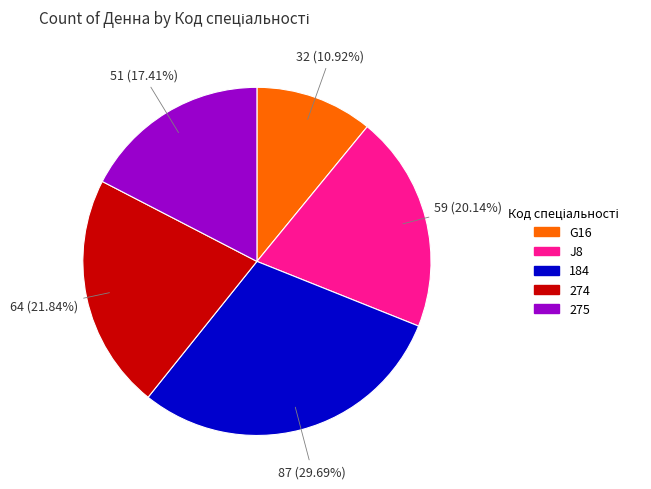

Is there any slice that represents more than half of the pie?

No